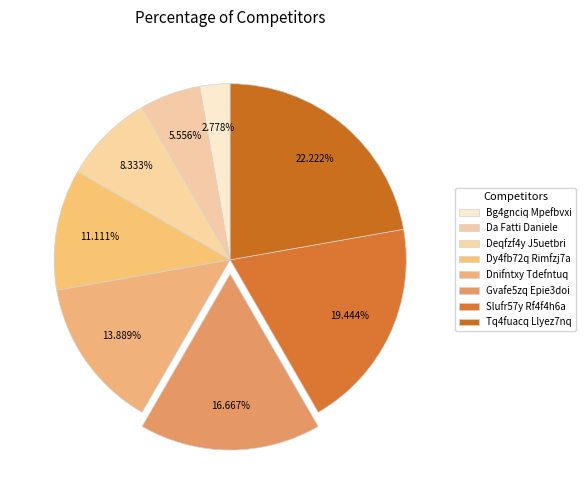

Is the sum of Dnifntxy Tdefntuq and Slufr57y Rf4f4h6a greater than half?

No